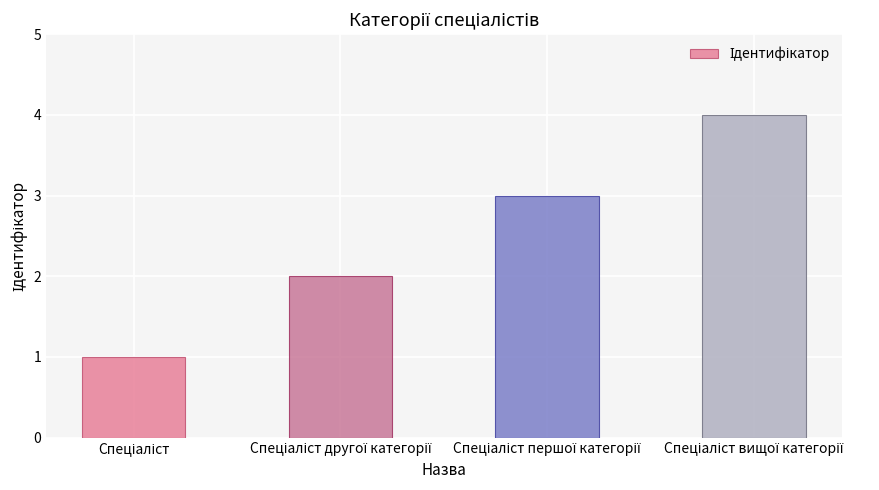

What is the maximum value shown in the chart?

4